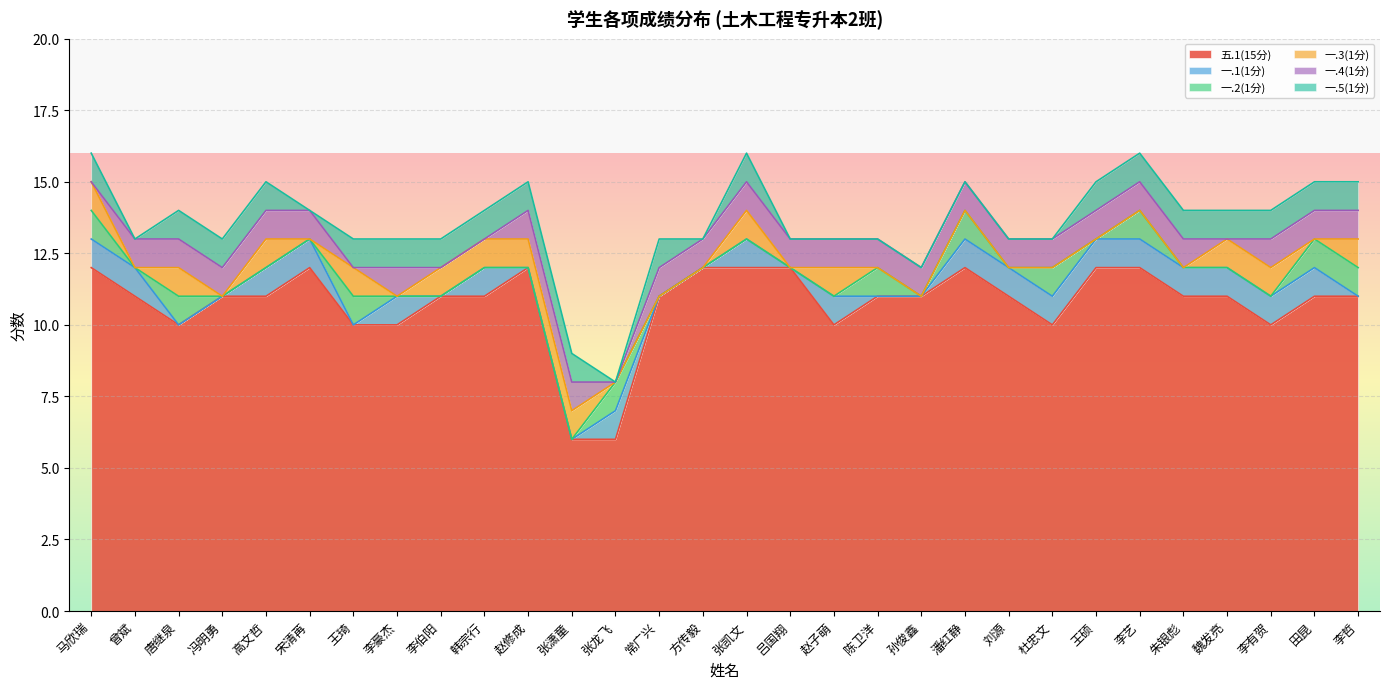

How many intersections are there between 一.1(1分) and 一.3(1分)?

6